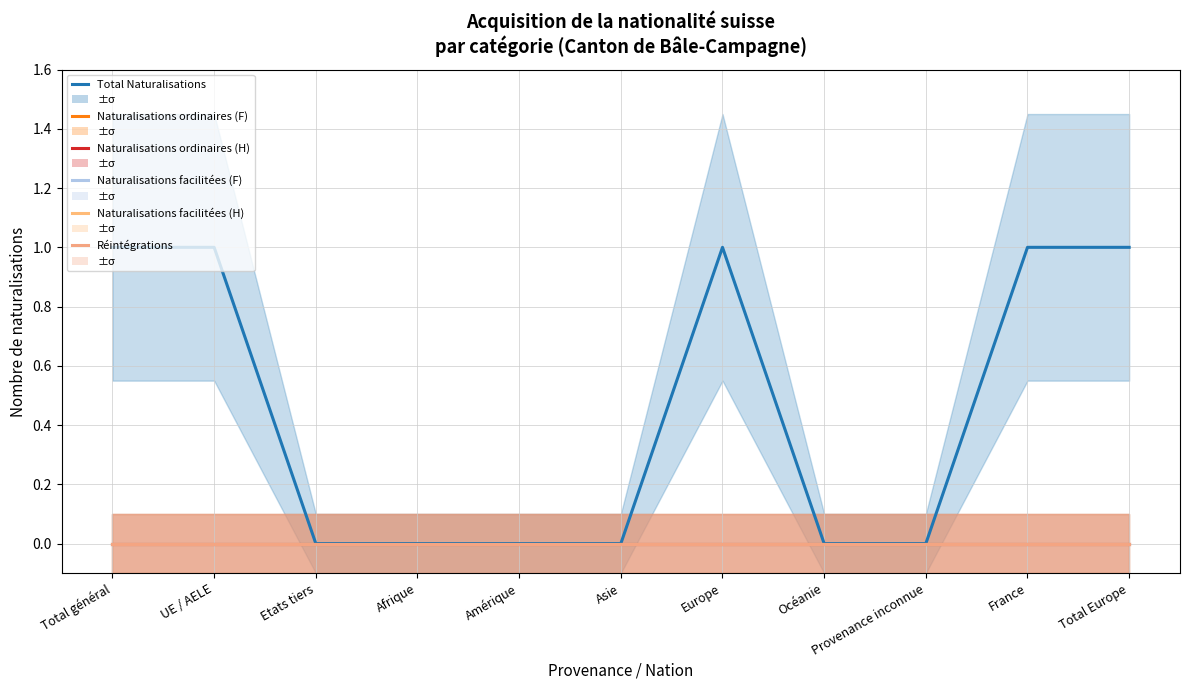

Reading right to left, extract all data points from this chart.

Total Naturalisations: 1	1	0	0	1	0	0	0	0	1	1
Naturalisations ordinaires (F): 0	0	0	0	0	0	0	0	0	0	0
Naturalisations ordinaires (H): 0	0	0	0	0	0	0	0	0	0	0
Naturalisations facilitées (F): 0	0	0	0	0	0	0	0	0	0	0
Naturalisations facilitées (H): 0	0	0	0	0	0	0	0	0	0	0
Réintégrations: 0	0	0	0	0	0	0	0	0	0	0